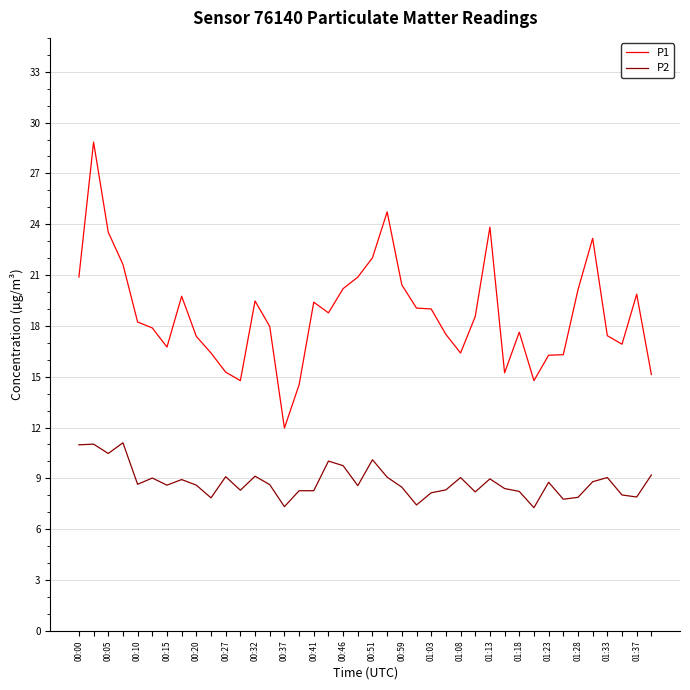

How many distinct data groups are displayed?

2